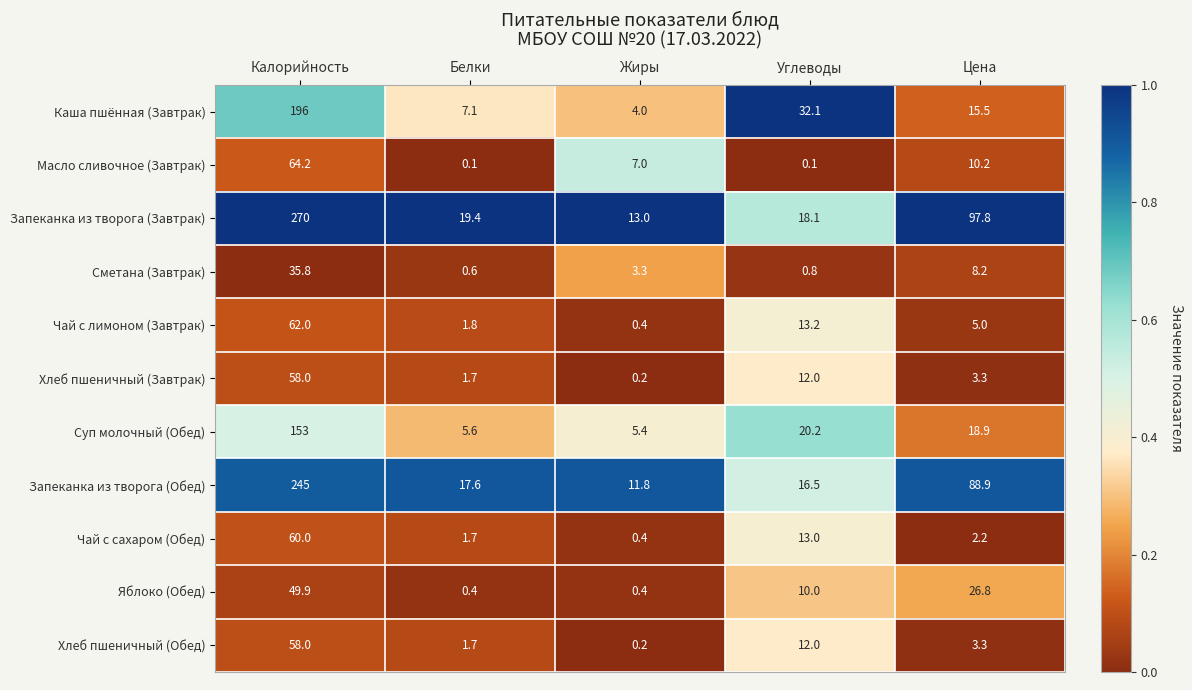

Is it true that Яблоко (Обед) equals 10.0 at Углеводы?

True